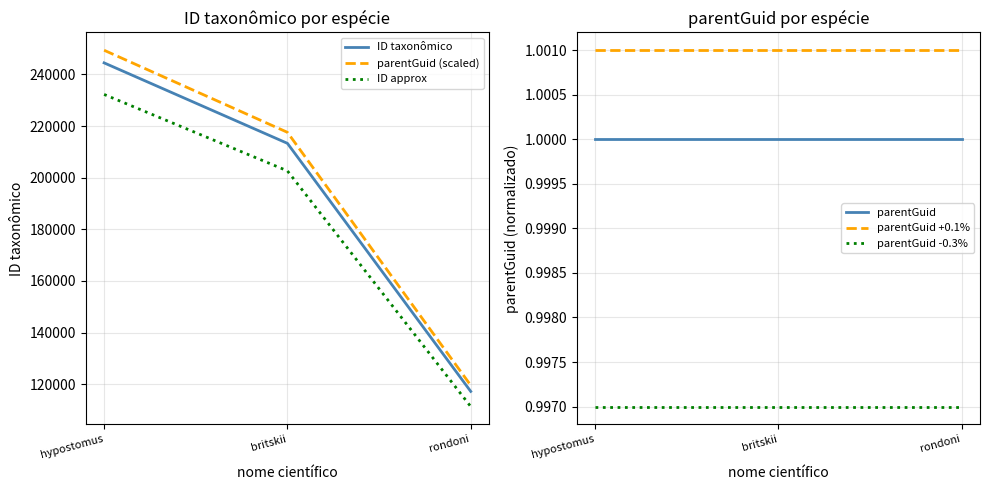

How many series are shown in this chart?

6